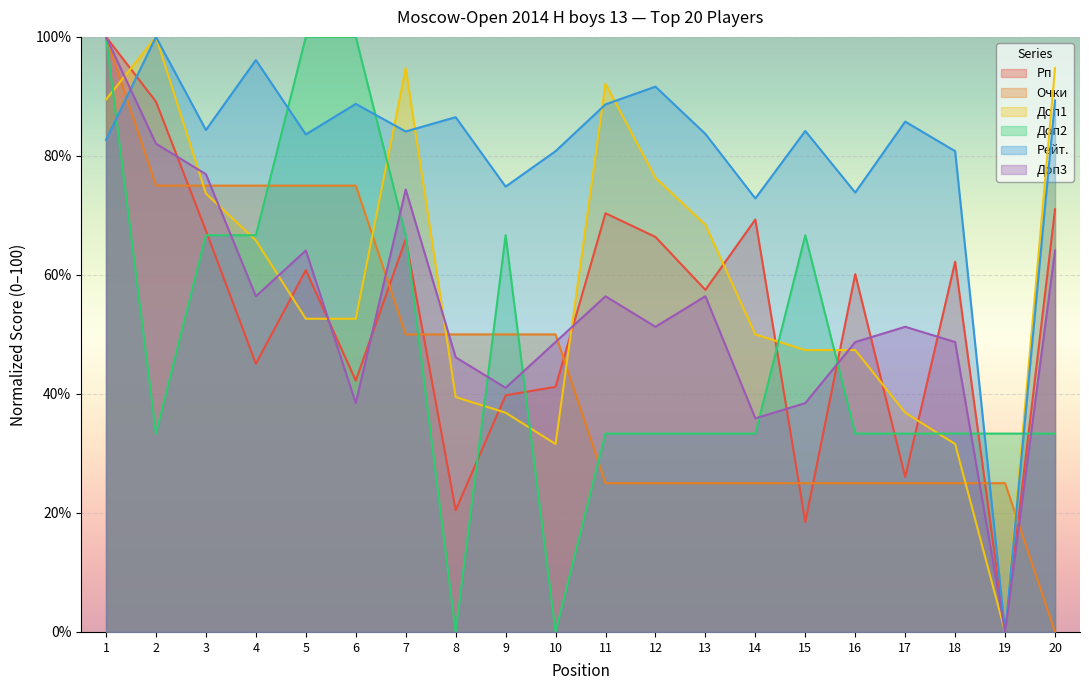

At 7, list the series in order from largest to smallest.

Доп1, Рейт., Доп3, Доп2, Рп, Очки